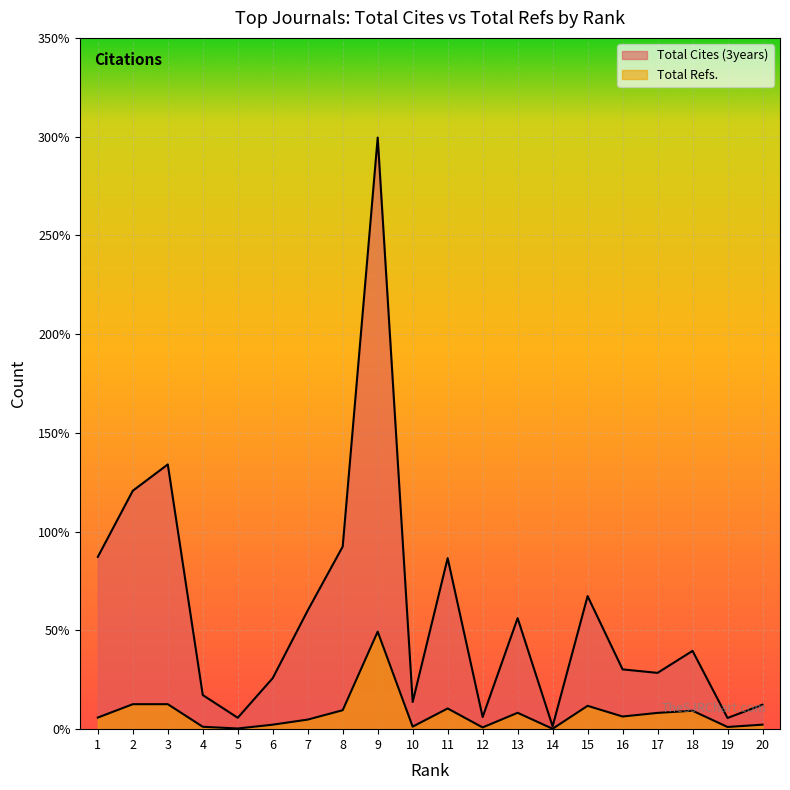

Reading left to right, list all the values displayed in this chart.

Total Cites (3years): 8724	12072	13404	1727	577	2586	6011	9246	29952	1377	8660	614	5621	144	6737	3027	2850	3964	567	1238
Total Refs.: 588	1264	1265	121	34	227	485	960	4937	128	1048	88	829	20	1182	641	824	934	111	228